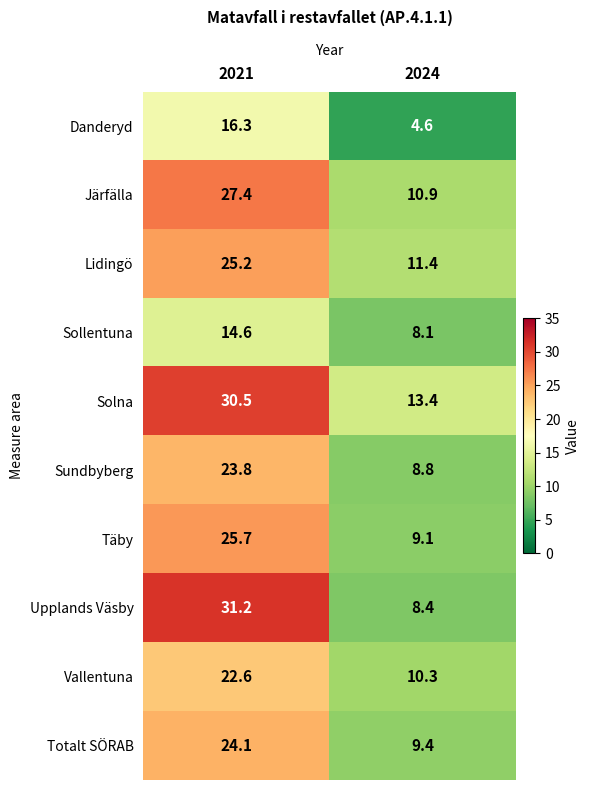

How many distinct data groups are displayed?

10